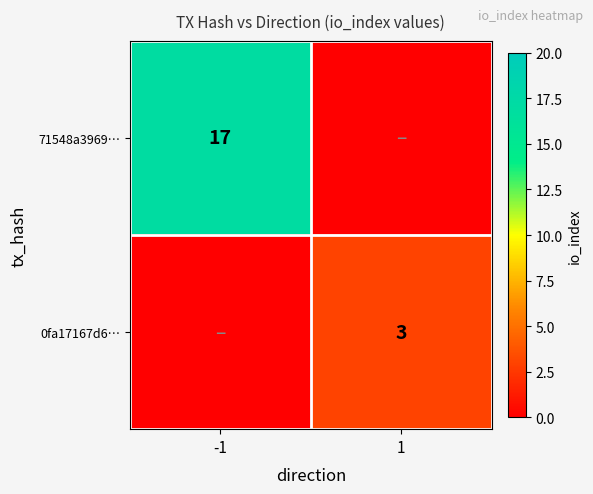

Which category has the lowest value across all series?

1